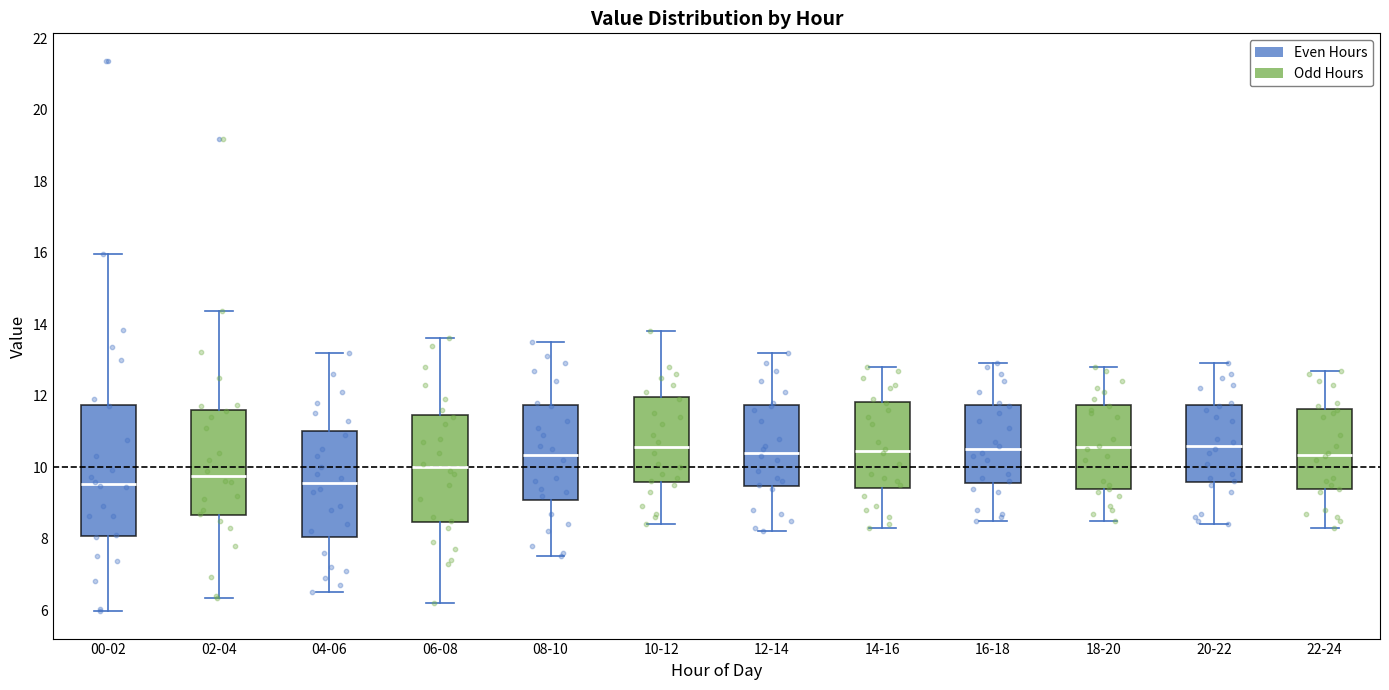

Comparing the boxes themselves (not the whiskers), which one is the tallest?

00-02